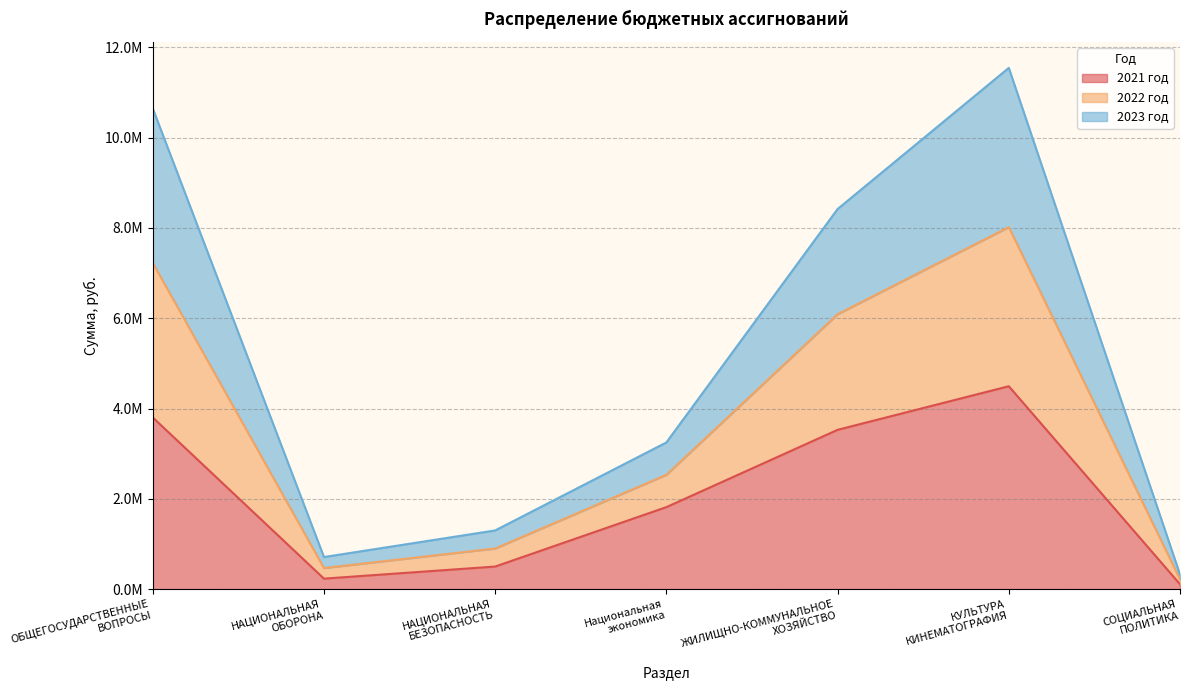

True or false: 2022 год and 2023 год cross at least once.

False